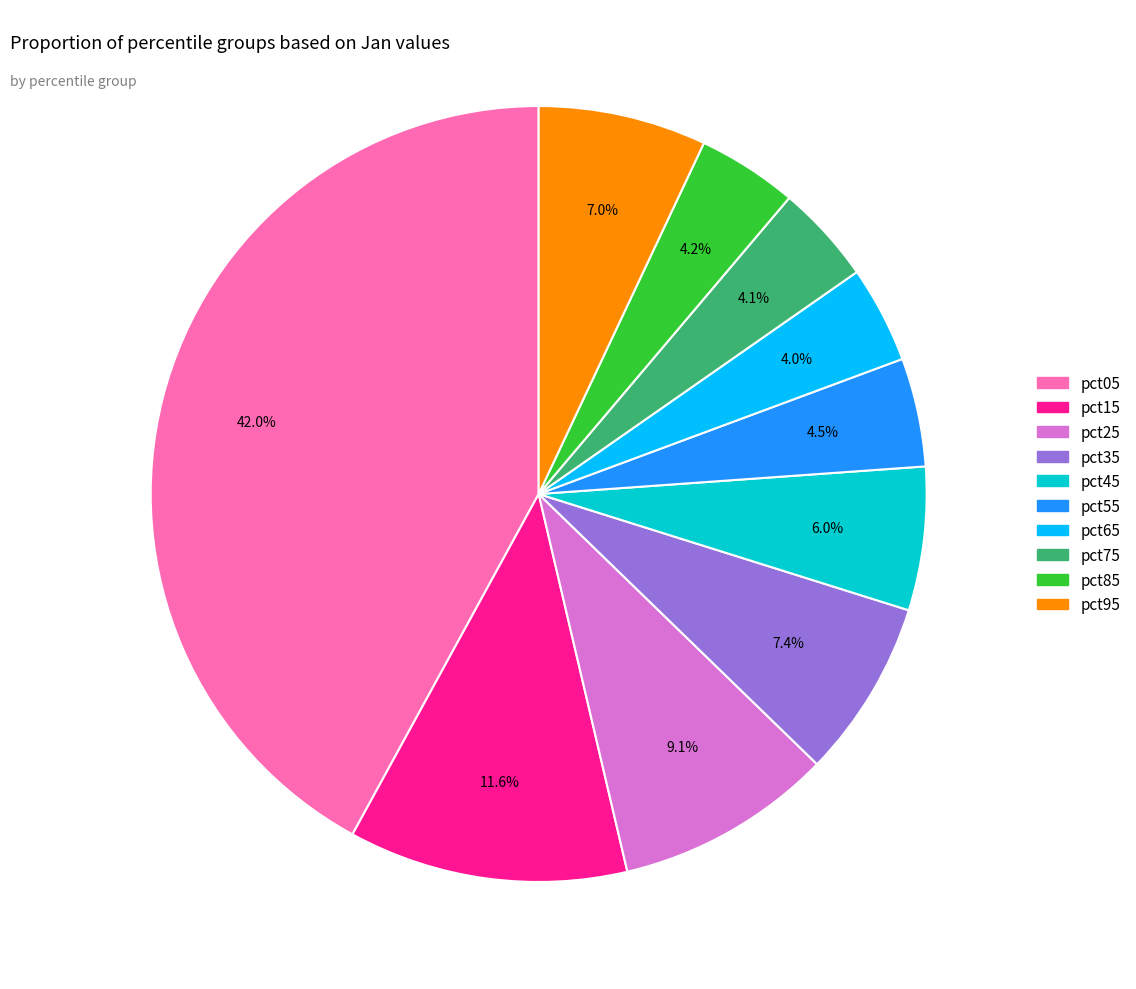

Which has a higher value, pct65 or pct95?

pct95